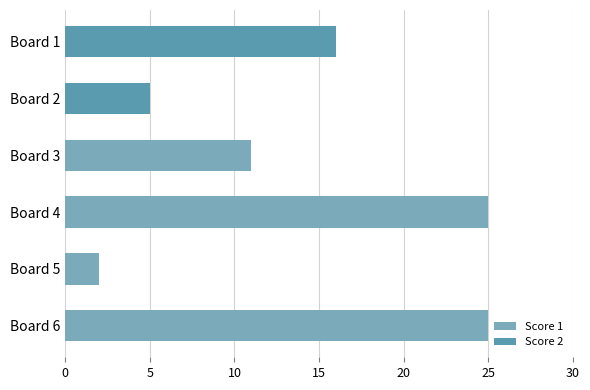

What is the average value of the Score 2 series?

4